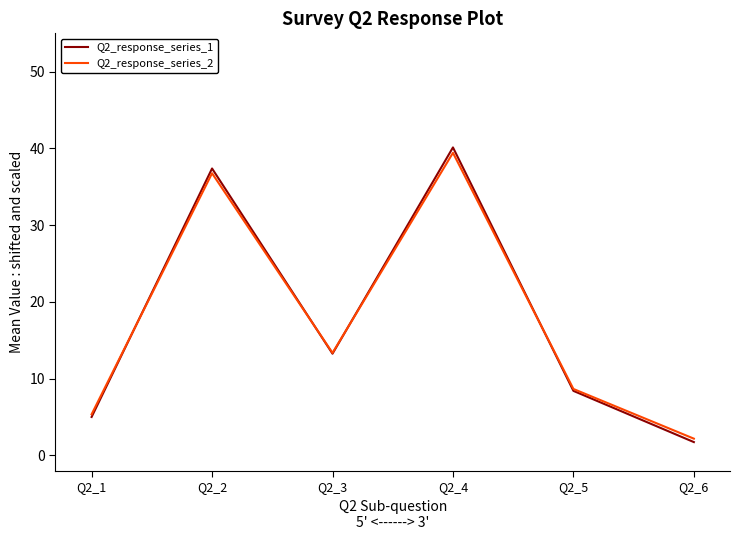

How many lines are shown in the chart?

2